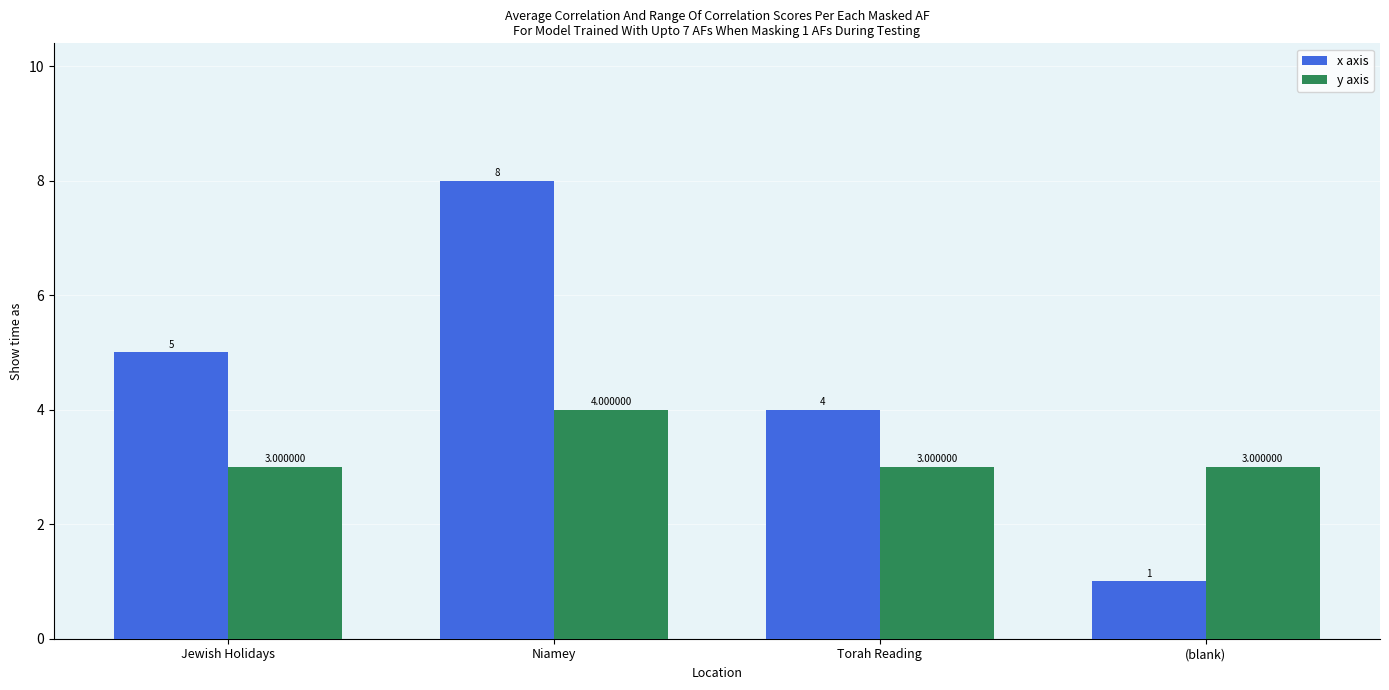

What is the lowest value of the y axis series?

3